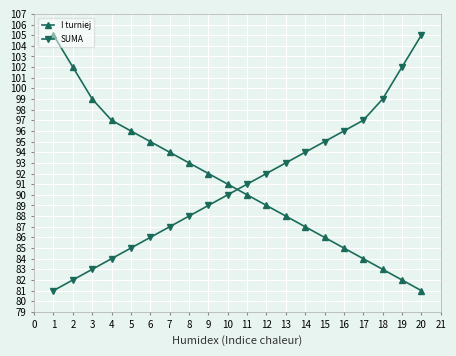

What are all the series names shown in the legend?

I turniej, SUMA